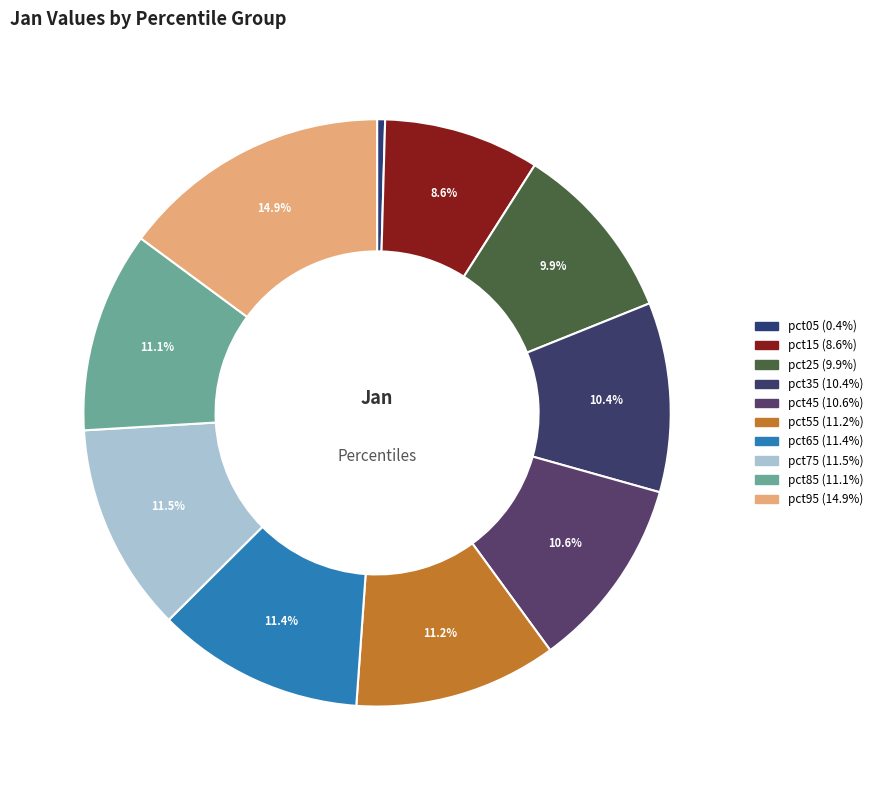

How many slices are in this pie chart?

10